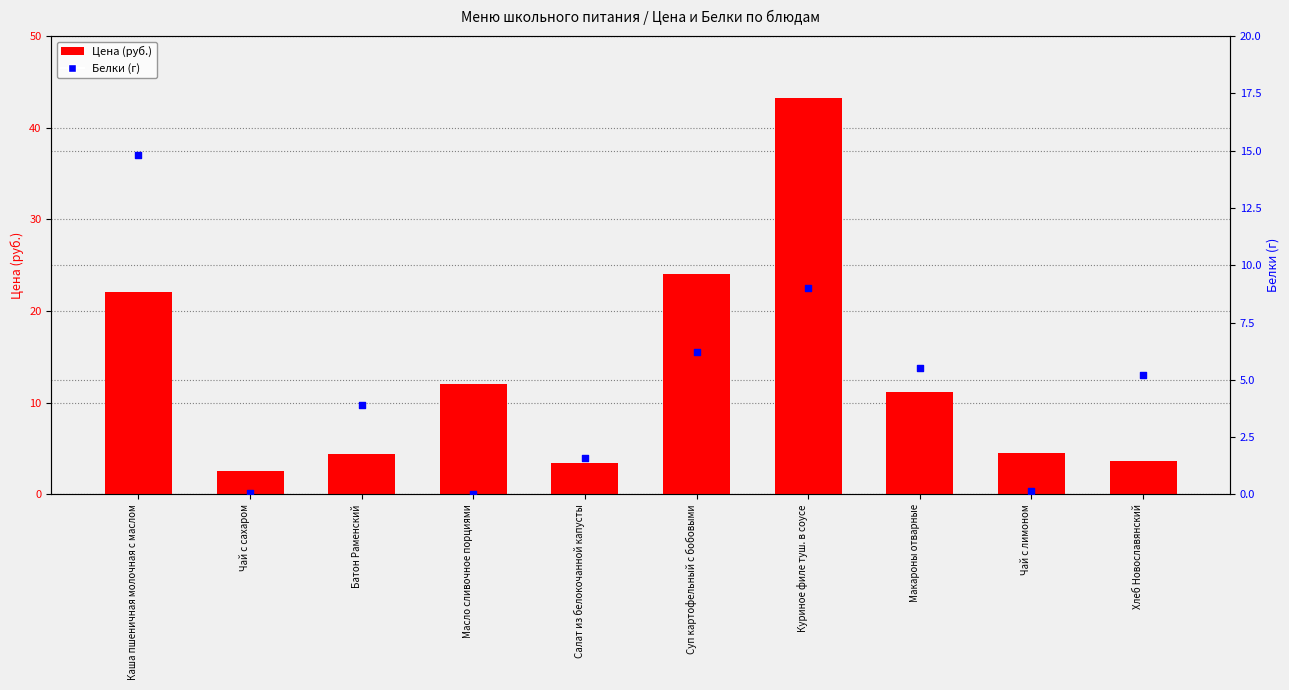

What is the total value across all series at Макароны отварные?

16.6